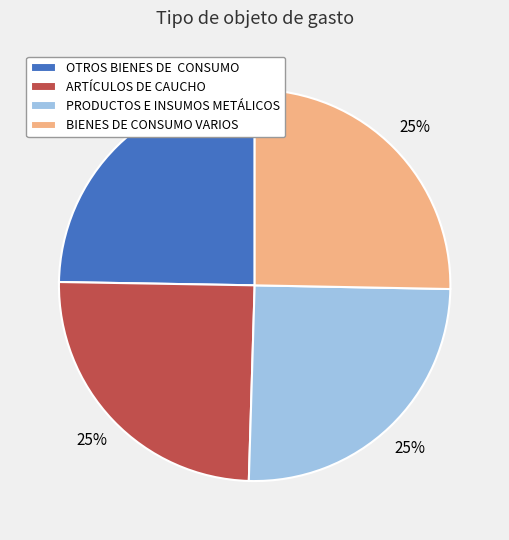

The PRODUCTOS E INSUMOS METÁLICOS slice represents 38% of the pie. True or false?

False